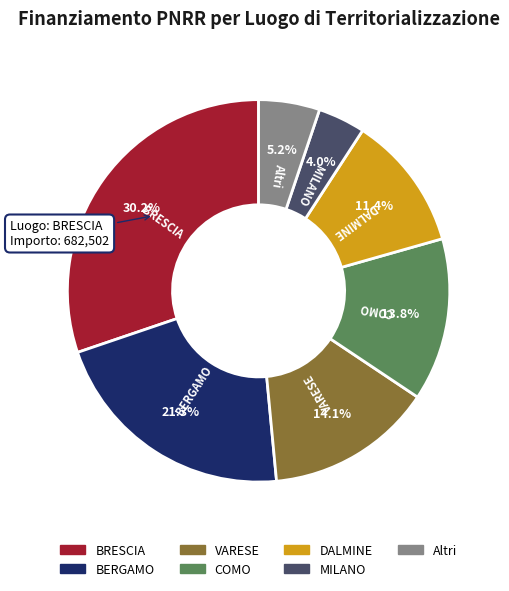

Does any single category account for the majority?

No